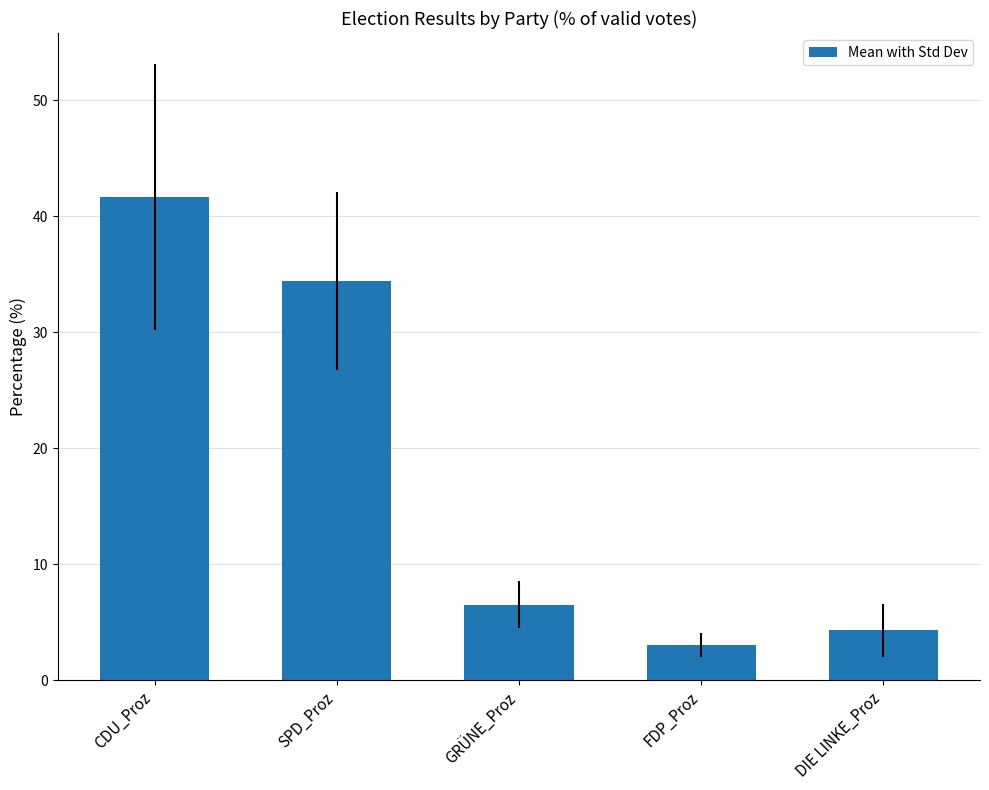

What is the sum of all values?

89.9